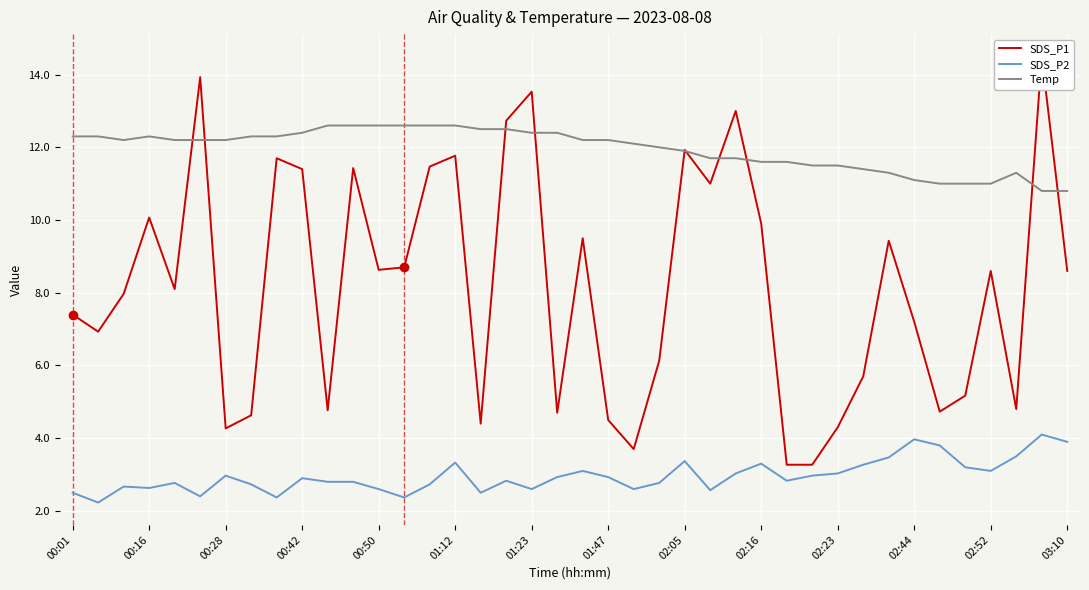

The Temp series shows 15.1 at 02:52. True or false?

False